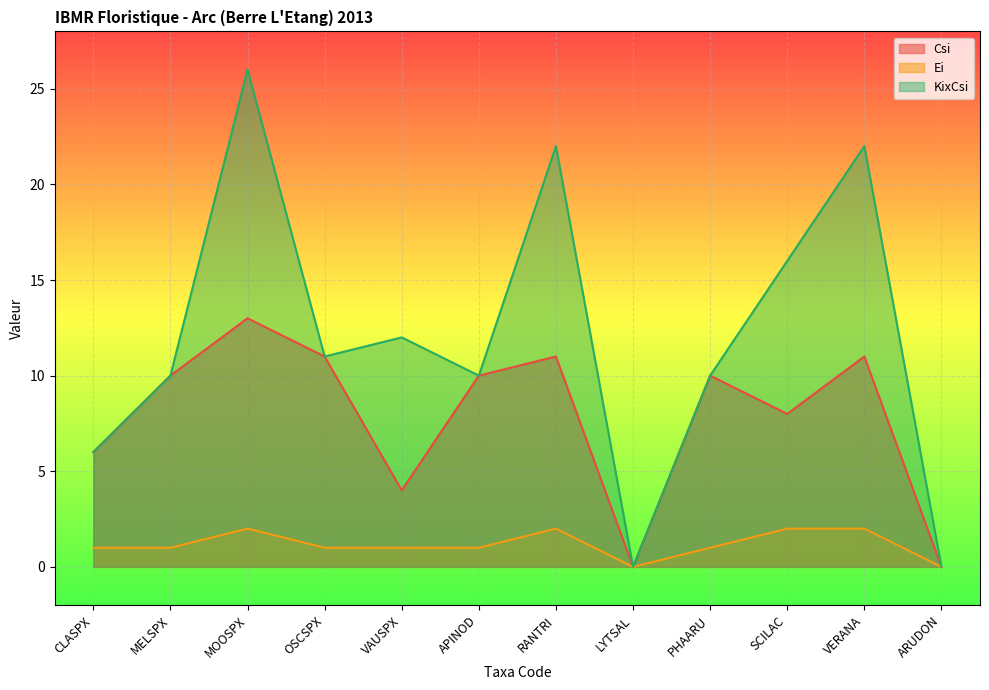

Reading left to right, what are all the values shown in this chart?

Csi: 6	10	13	11	4	10	11	0	10	8	11	0
Ei: 1	1	2	1	1	1	2	0	1	2	2	0
KixCsi: 6	10	26	11	12	10	22	0	10	16	22	0